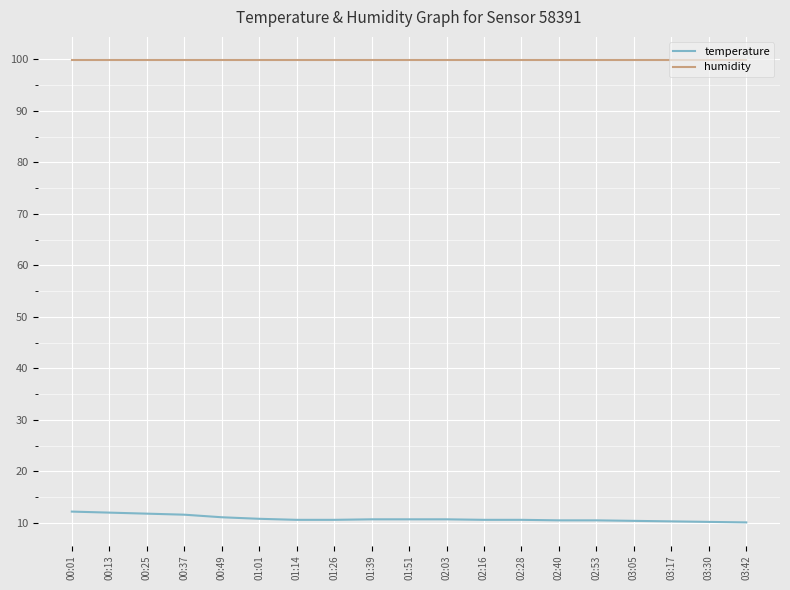

Is the value of temperature at 00:37 greater than the value of humidity at 01:26?

No